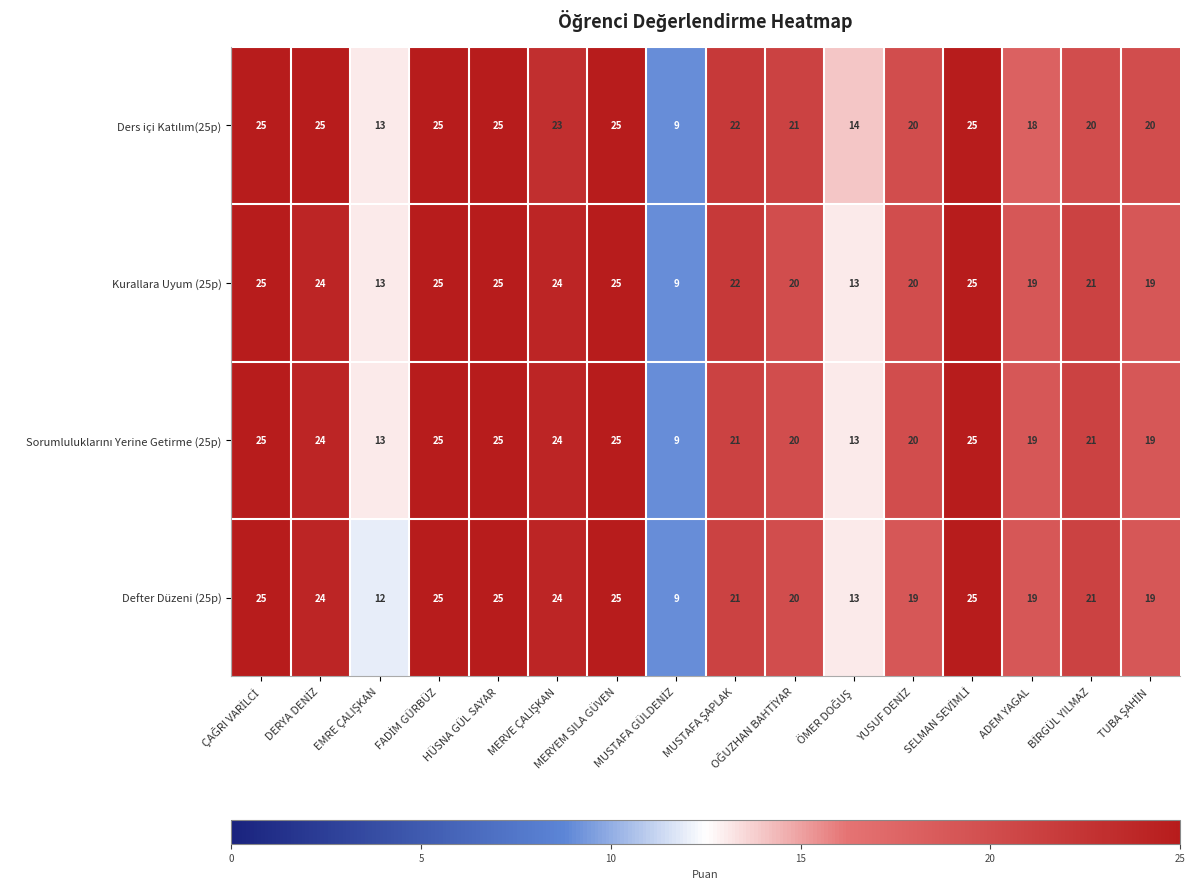

How many distinct data groups are displayed?

4